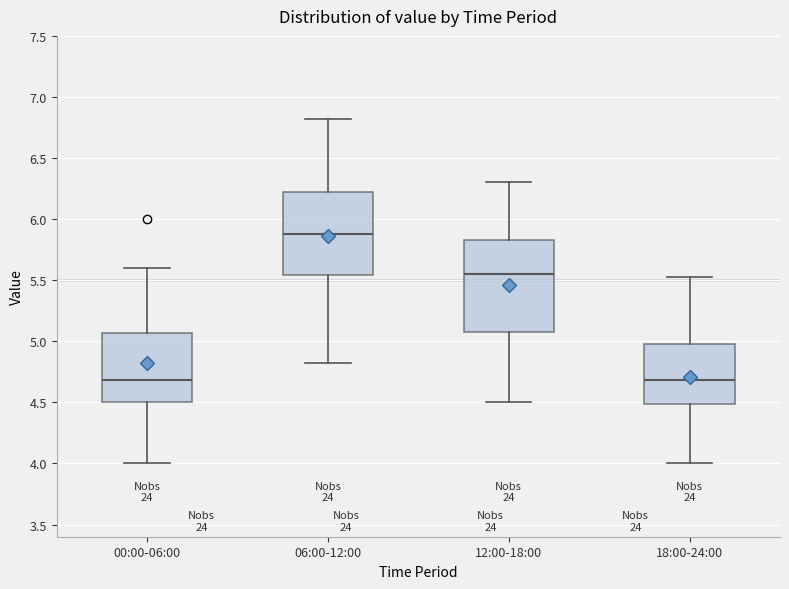

Which box has the highest median line?

06:00-12:00